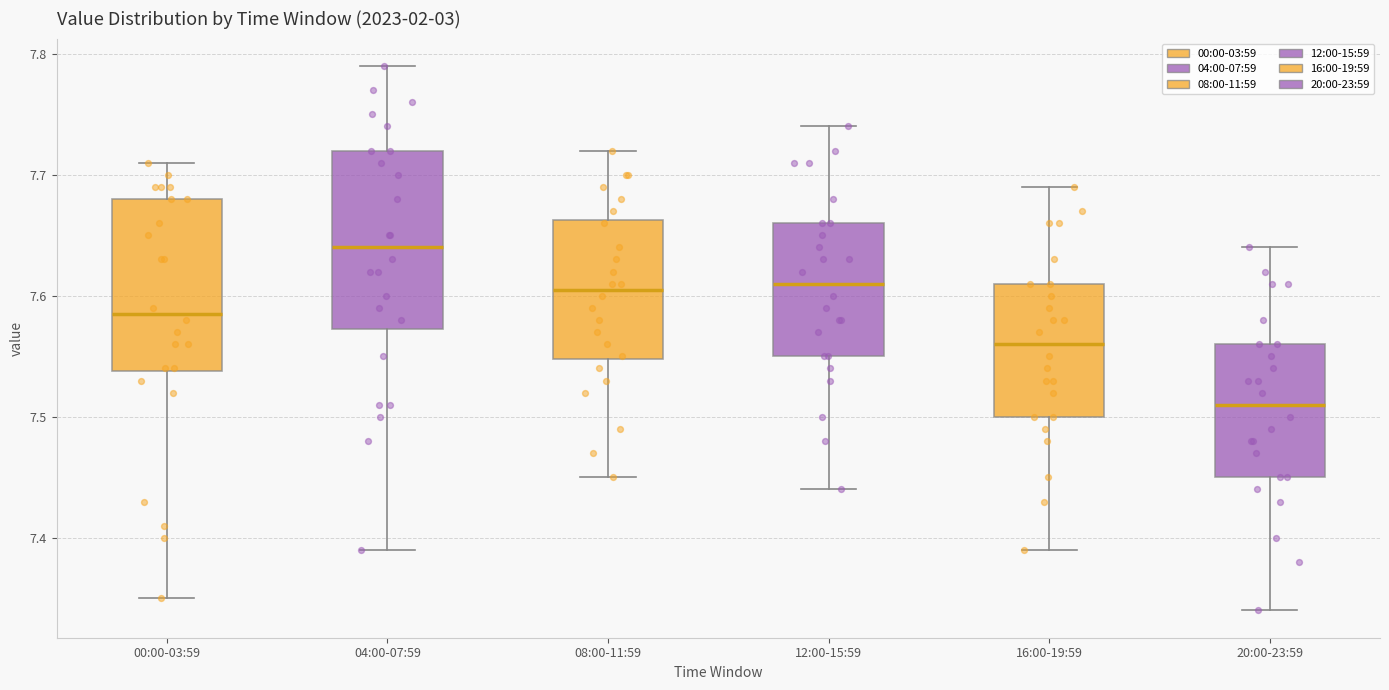

Where is the upper edge of the box for 20:00-23:59 on the y-axis? The values are not printed on the chart, so give them approximately, as read against the axis.

7.56